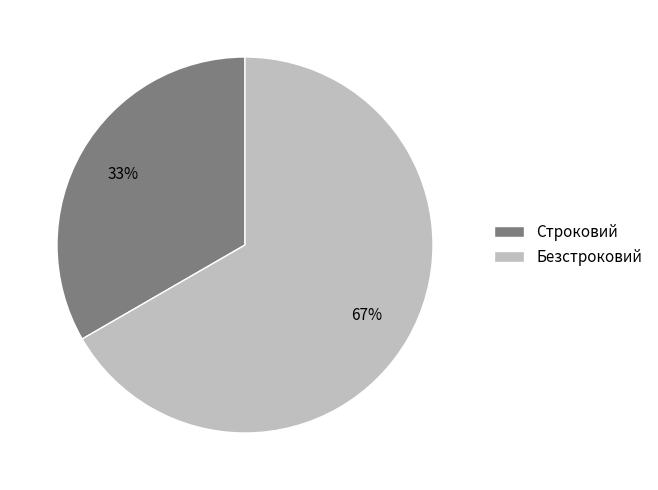

Which category has the biggest portion of the pie?

Безстроковий